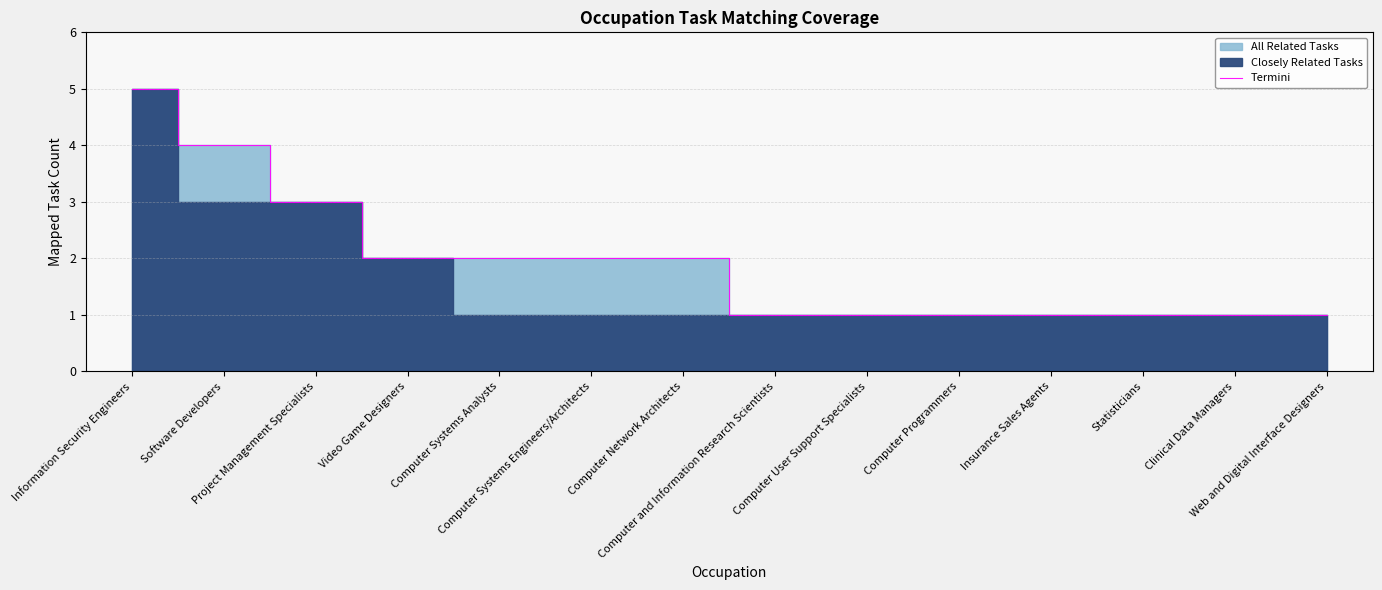

Reading left to right, what are all the values shown in this chart?

Information Security Engineers=5	Software Developers=4	Project Management Specialists=3	Video Game Designers=2	Computer Systems Analysts=2	Computer Systems Engineers/Architects=2	Computer Network Architects=2	Computer and Information Research Scientists=1	Computer User Support Specialists=1	Computer Programmers=1	Insurance Sales Agents=1	Statisticians=1	Clinical Data Managers=1	Web and Digital Interface Designers=1